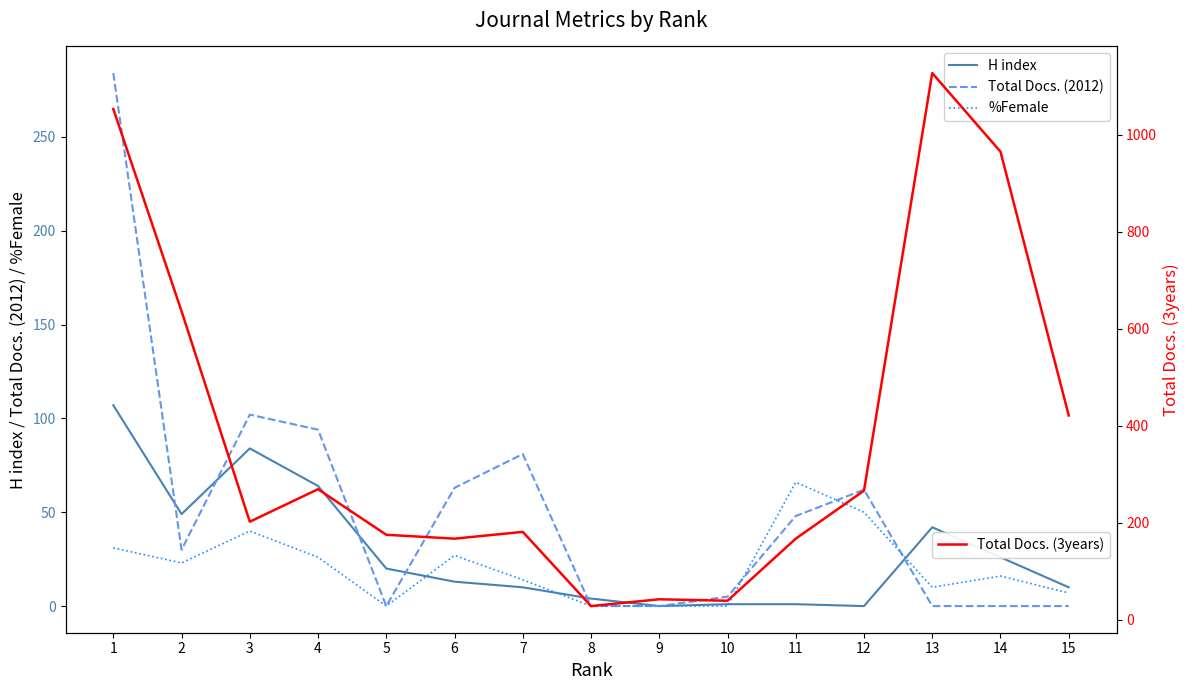

How many times do H index and %Female cross each other?

4